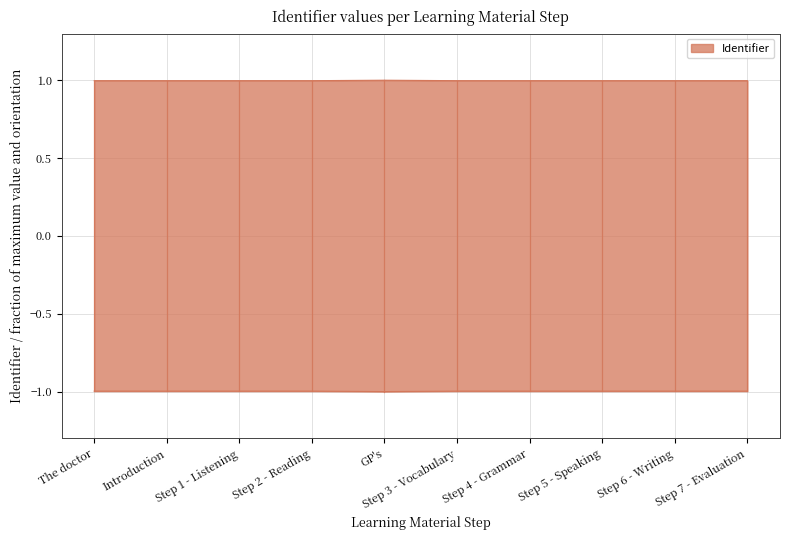

Rank the categories by value from highest to lowest.

GP's, Step 7 - Evaluation, Step 6 - Writing, Step 5 - Speaking, Step 4 - Grammar, Step 3 - Vocabulary, Step 2 - Reading, Step 1 - Listening, Introduction, The doctor